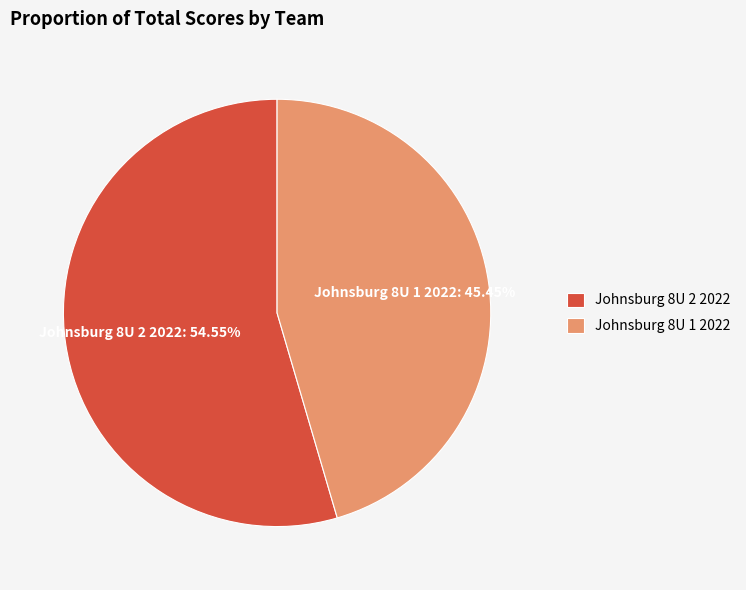

What is the majority slice?

Johnsburg 8U 2 2022